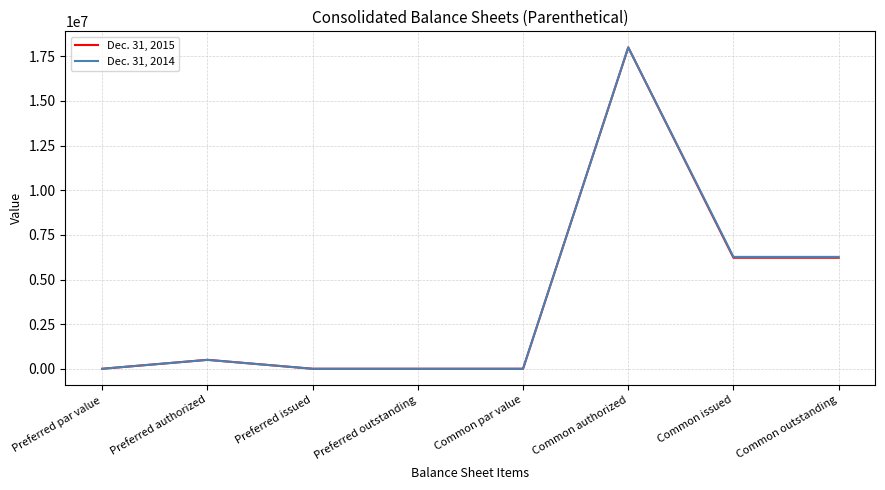

Between Preferred issued and Common outstanding, which series saw the biggest shift?

Dec. 31, 2014